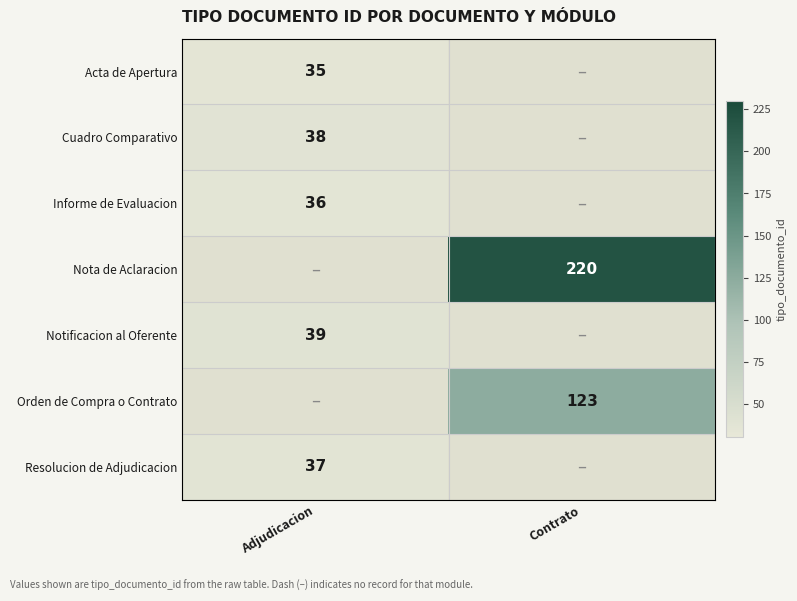

What is the spread (max minus min) of values at Adjudicacion?

4.0